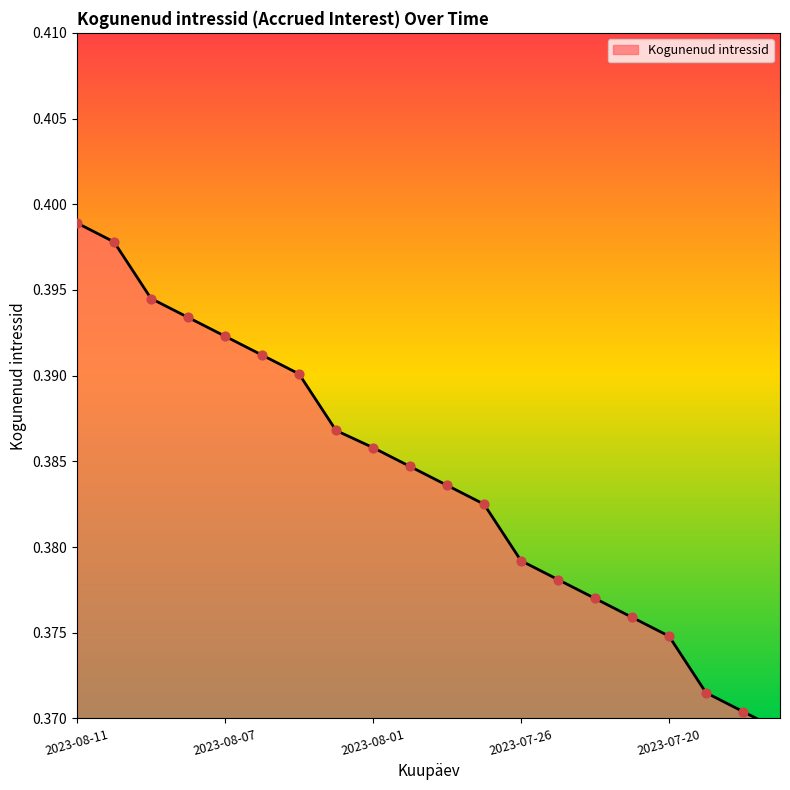

Which has a higher value, 2023-08-04 or 2023-08-08?

2023-08-08